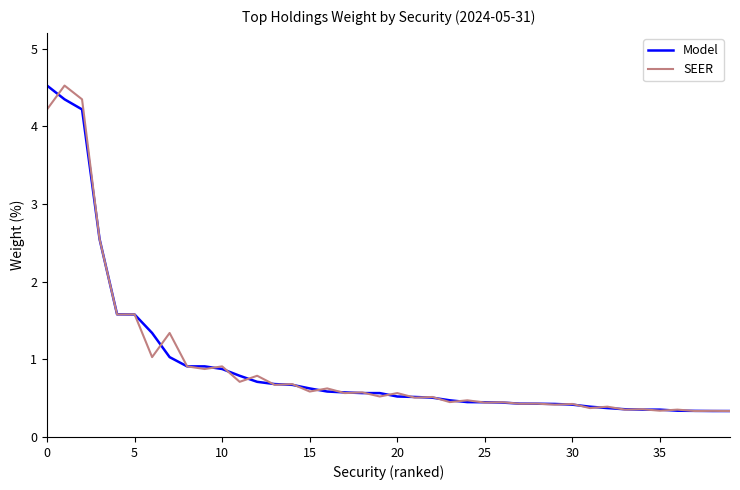

What is the lowest value of the SEER series?

0.3